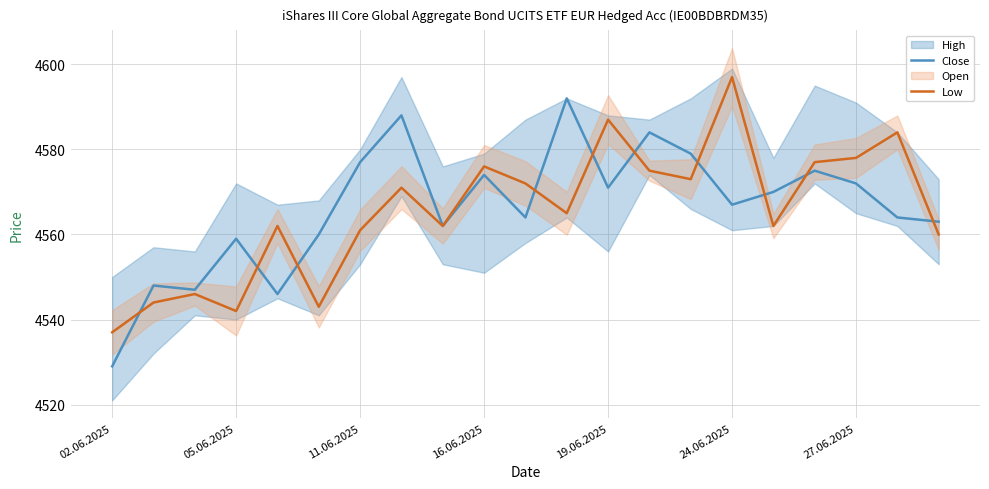

How many times do Low and Close cross each other?

10